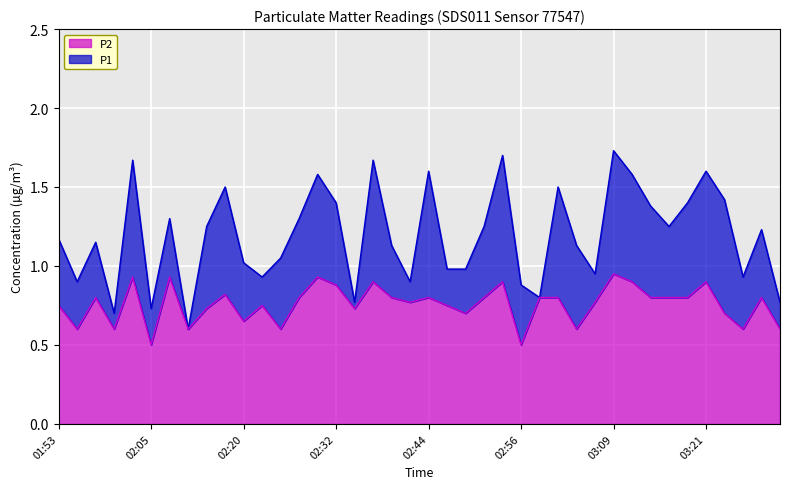

How many interior local valleys does the P1 series have?

11